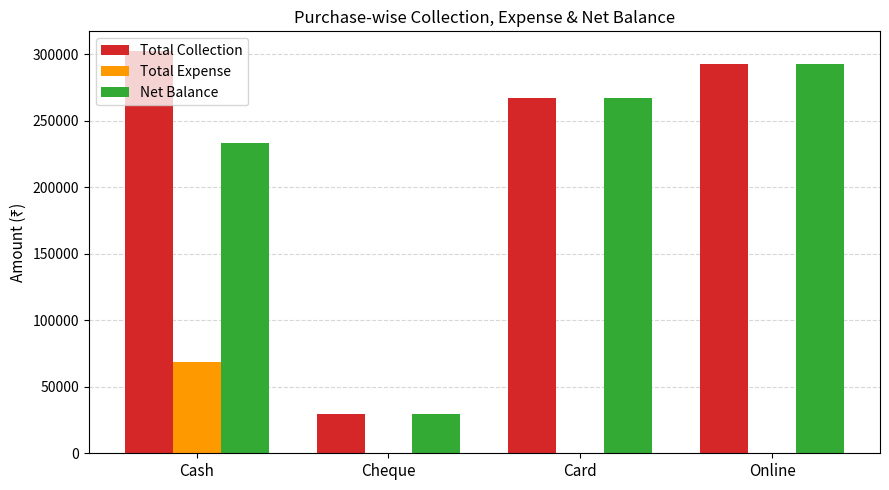

Which label corresponds to the largest value in the chart?

Cash